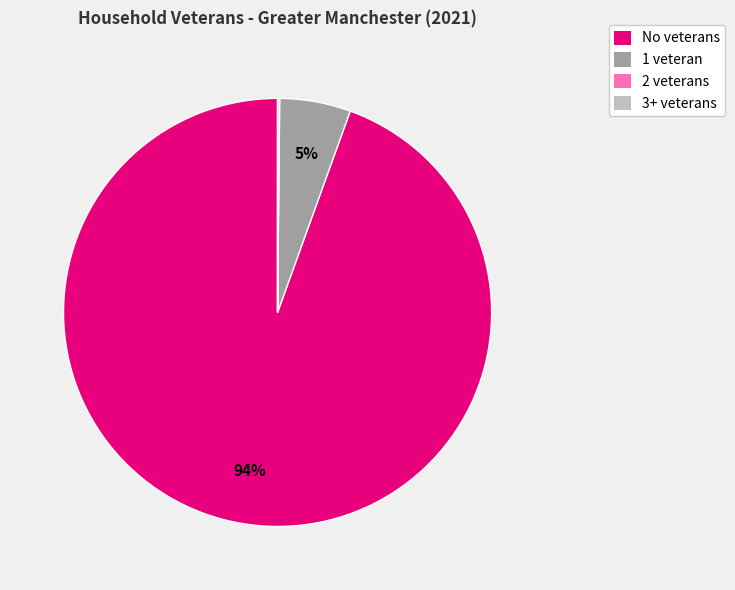

To the nearest percent, what is the average slice percentage?

25%